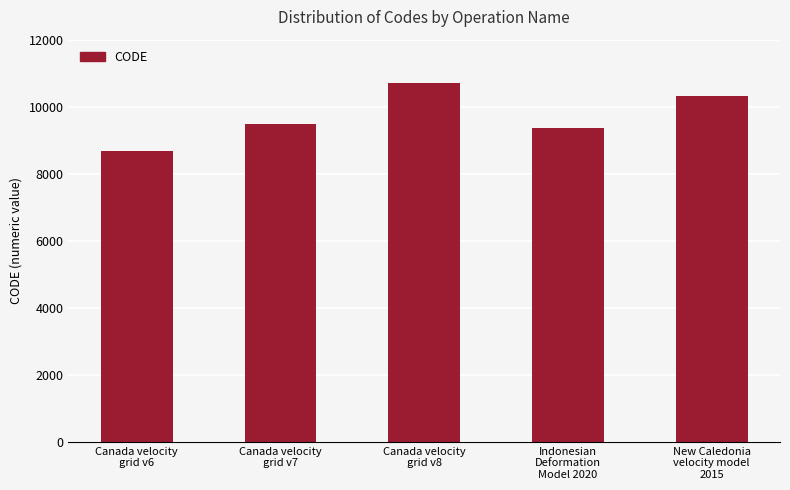

Reading left to right, what are all the values shown in this chart?

Canada velocity
grid v6=8676	Canada velocity
grid v7=9483	Canada velocity
grid v8=10707	Indonesian
Deformation
Model 2020=9375	New Caledonia
velocity model
2015=10323